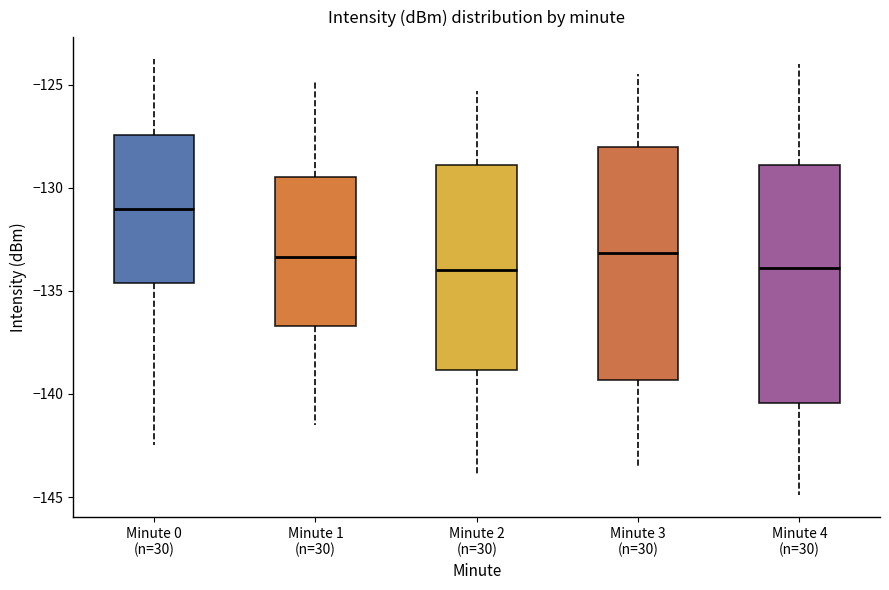

Reading left to right, read every box against the y-axis: the position of its median line, the range the box covers, and the ends of its whiskers. The values are not printed on the chart, so give them approximately, as read against the axis.

Minute 0 (n=30): median -131.0, box -134.5 to -127.5, whiskers -142.5 to -124.0
Minute 1 (n=30): median -133.5, box -136.5 to -129.5, whiskers -141.5 to -125.0
Minute 2 (n=30): median -134.0, box -139.0 to -129.0, whiskers -144.0 to -125.5
Minute 3 (n=30): median -133.0, box -139.5 to -128.0, whiskers -143.5 to -124.5
Minute 4 (n=30): median -134.0, box -140.5 to -129.0, whiskers -145.0 to -124.0